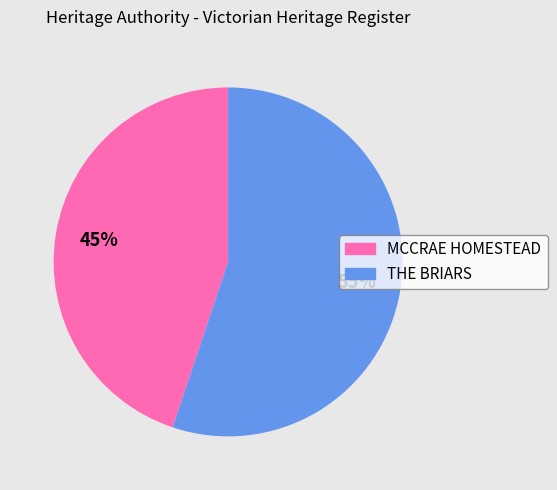

Count the number of slices in the pie.

2